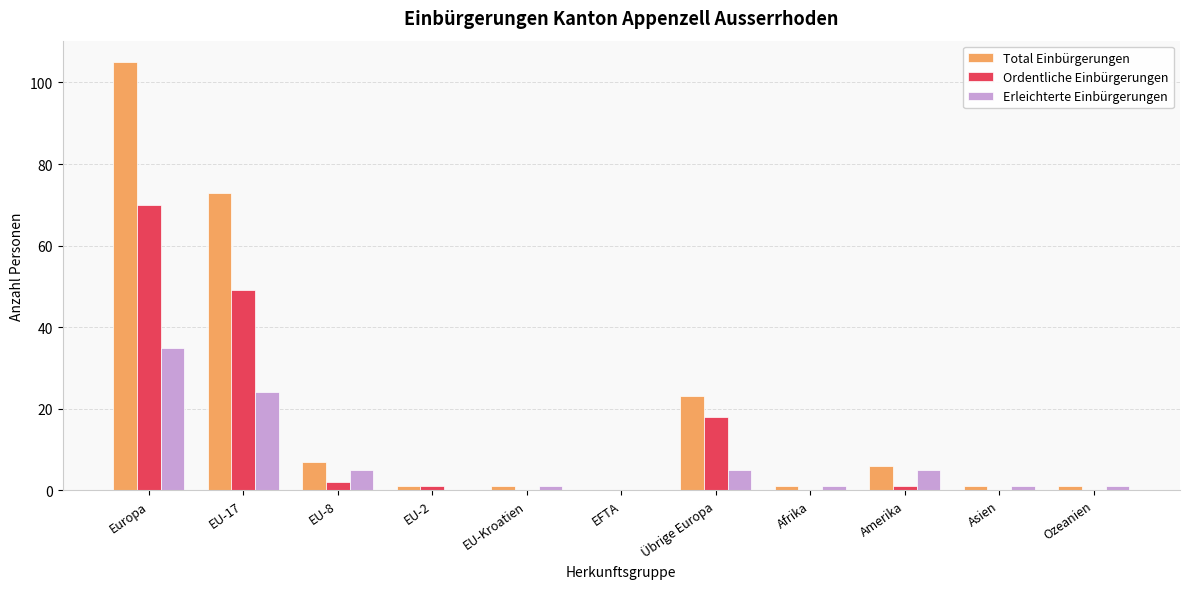

What are all the series names shown in the legend?

Total Einbürgerungen, Ordentliche Einbürgerungen, Erleichterte Einbürgerungen